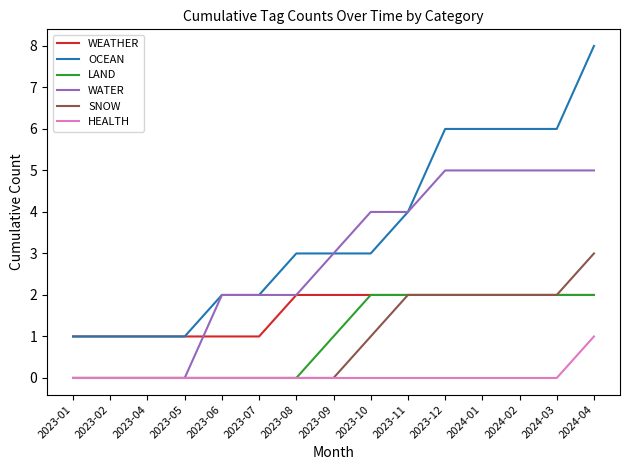

True or false: OCEAN and SNOW cross at least once.

False